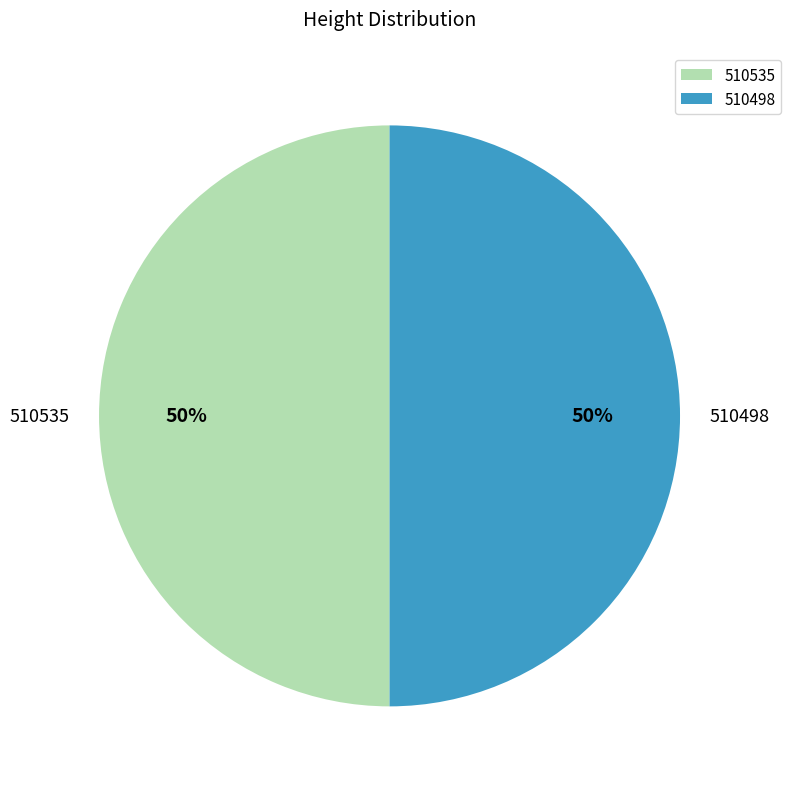

Combined, do 510498 and 510535 account for over 50%?

Yes